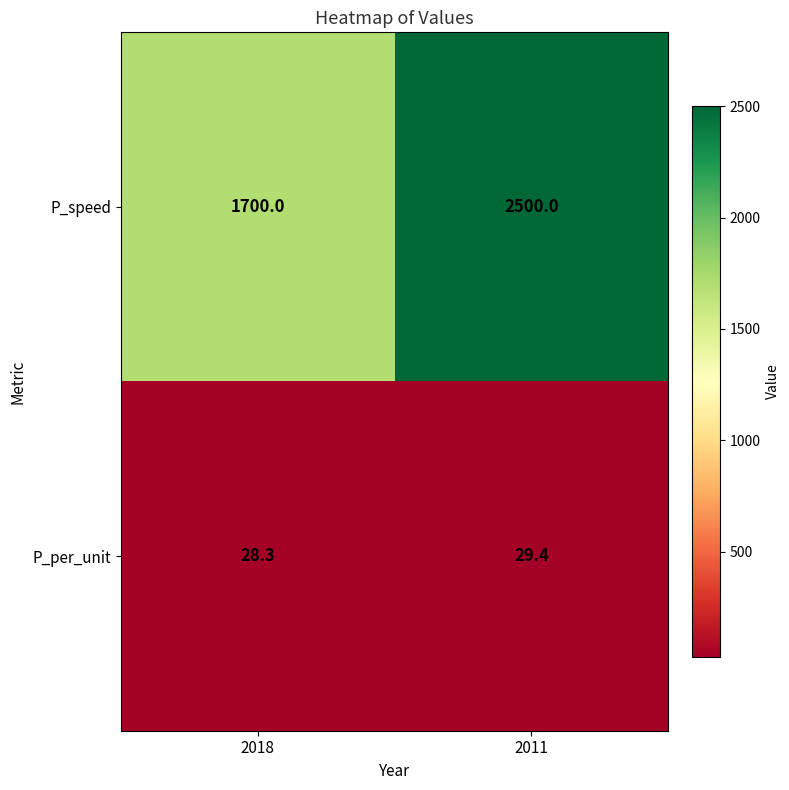

Is it true that P_speed equals 1700.0 at 2018?

True